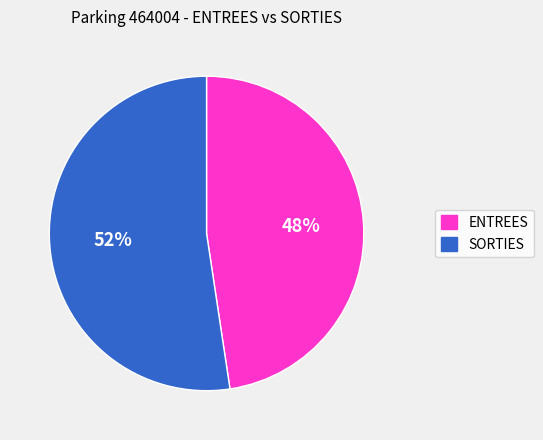

To the nearest percent, what is the average slice percentage?

50%